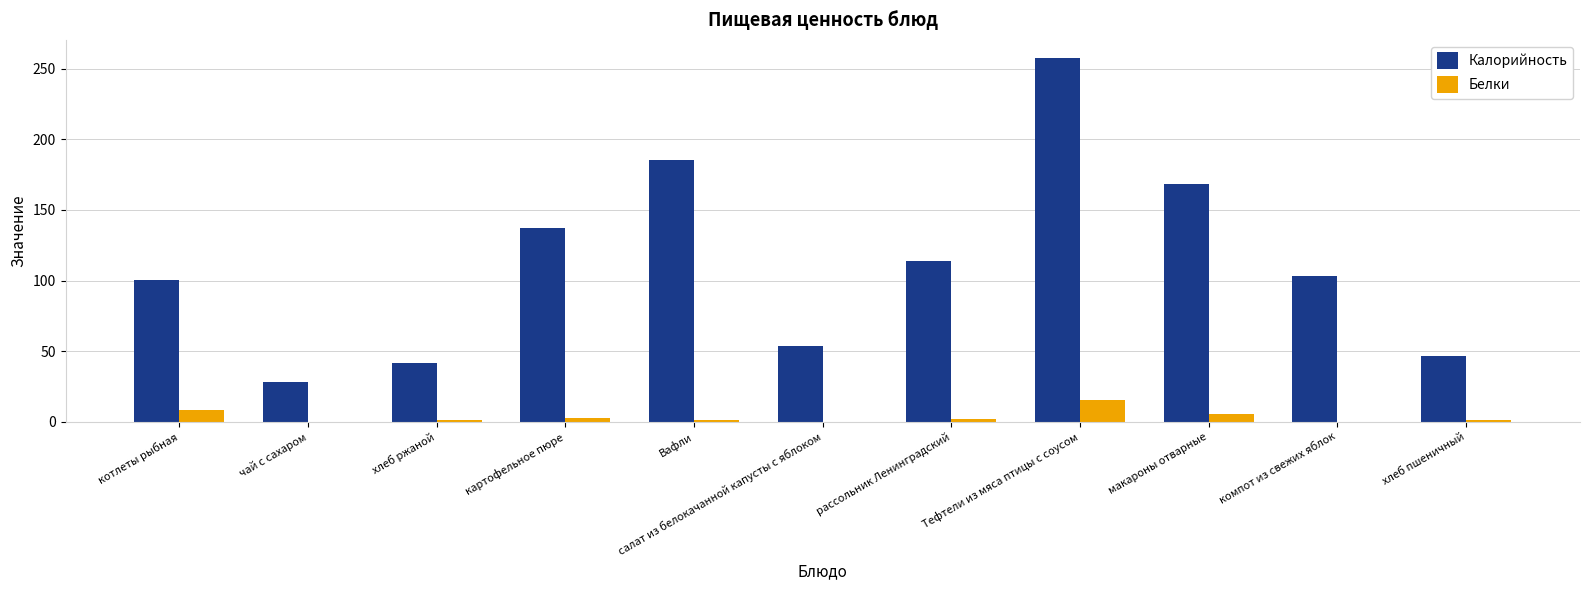

What is the maximum value for Белки?

15.7